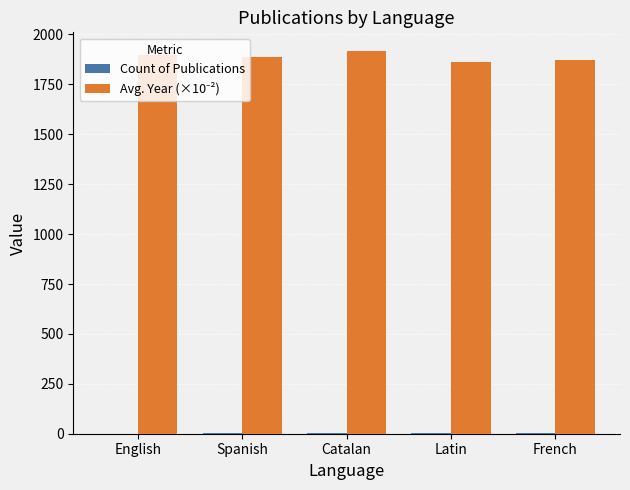

What is the maximum value shown in the chart?

1915.0